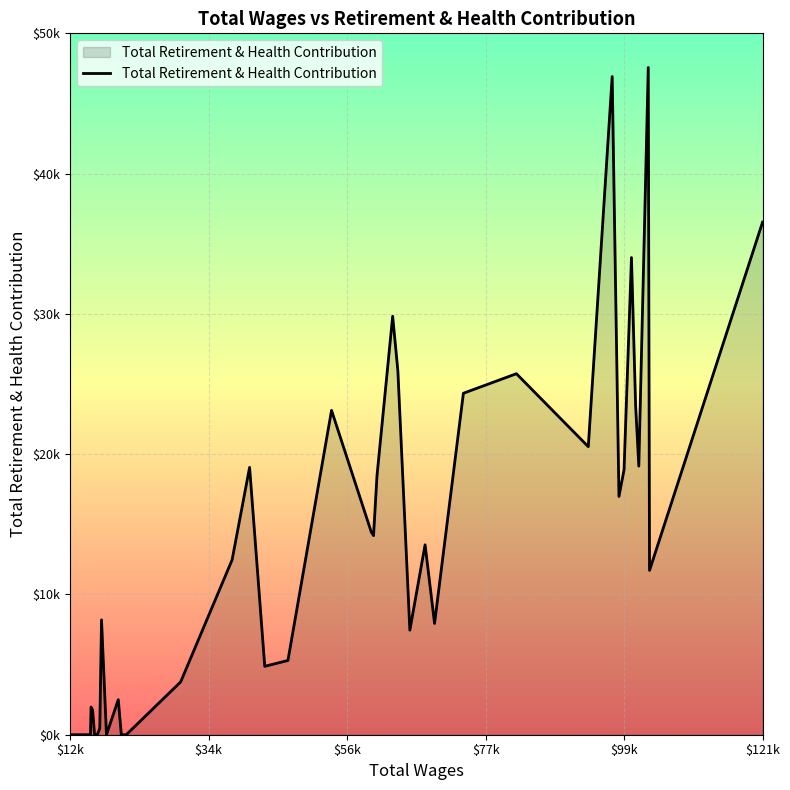

Does the chart have visible grid lines?

Yes